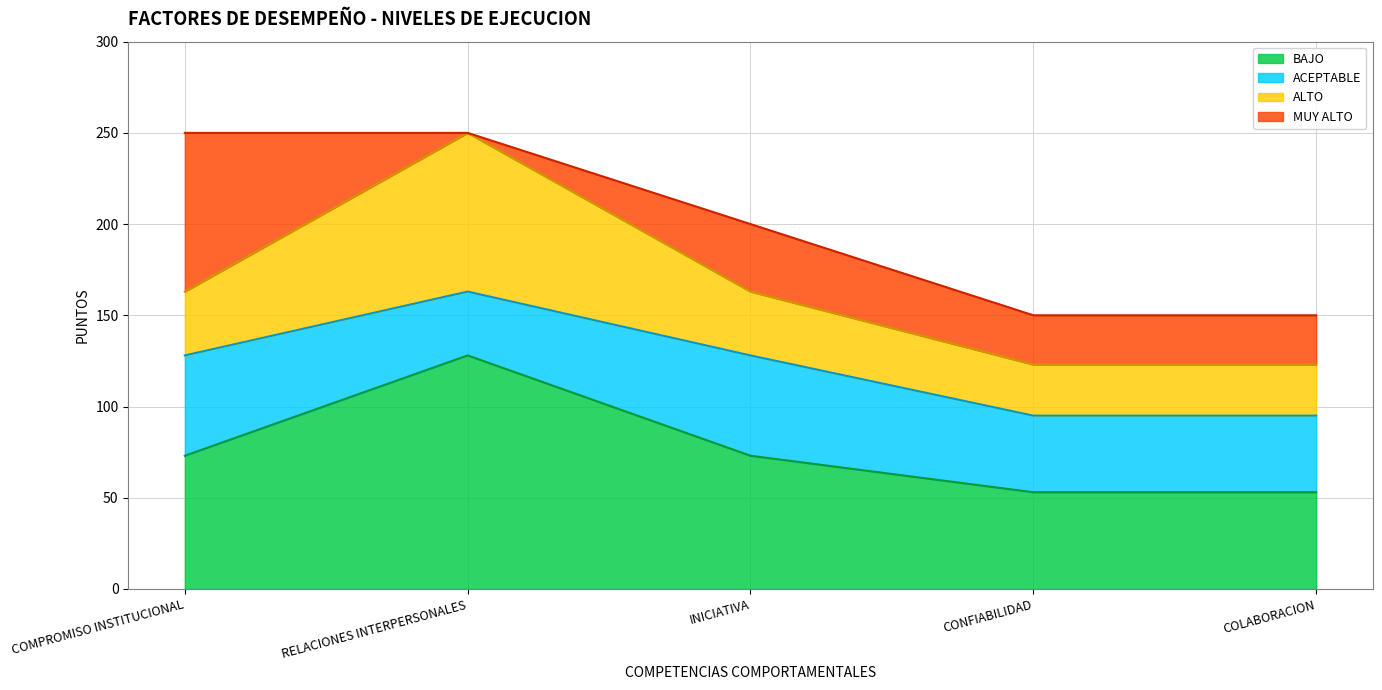

What is the total value across all series at COLABORACION?

150